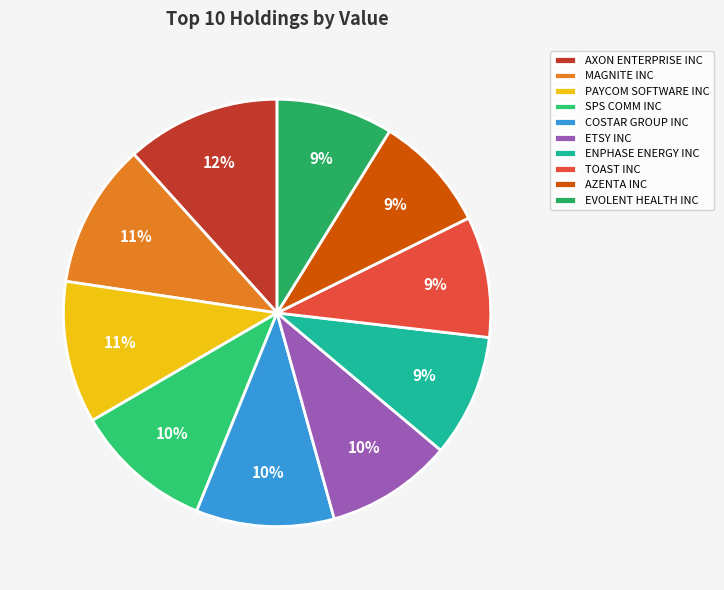

How many segments does this pie chart have?

10